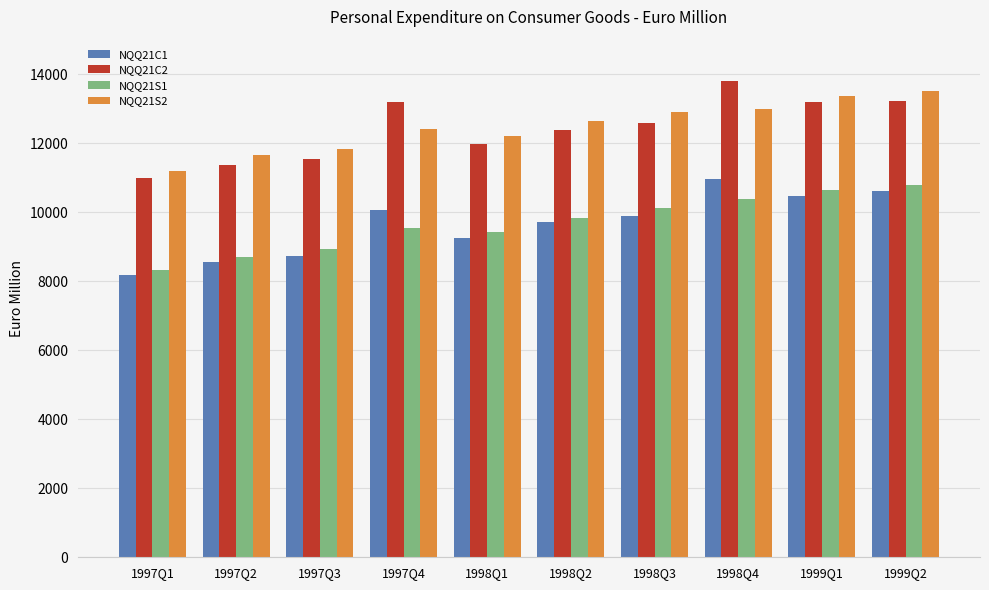

The value of NQQ21S2 at 1998Q2 is 12630. True or false?

True